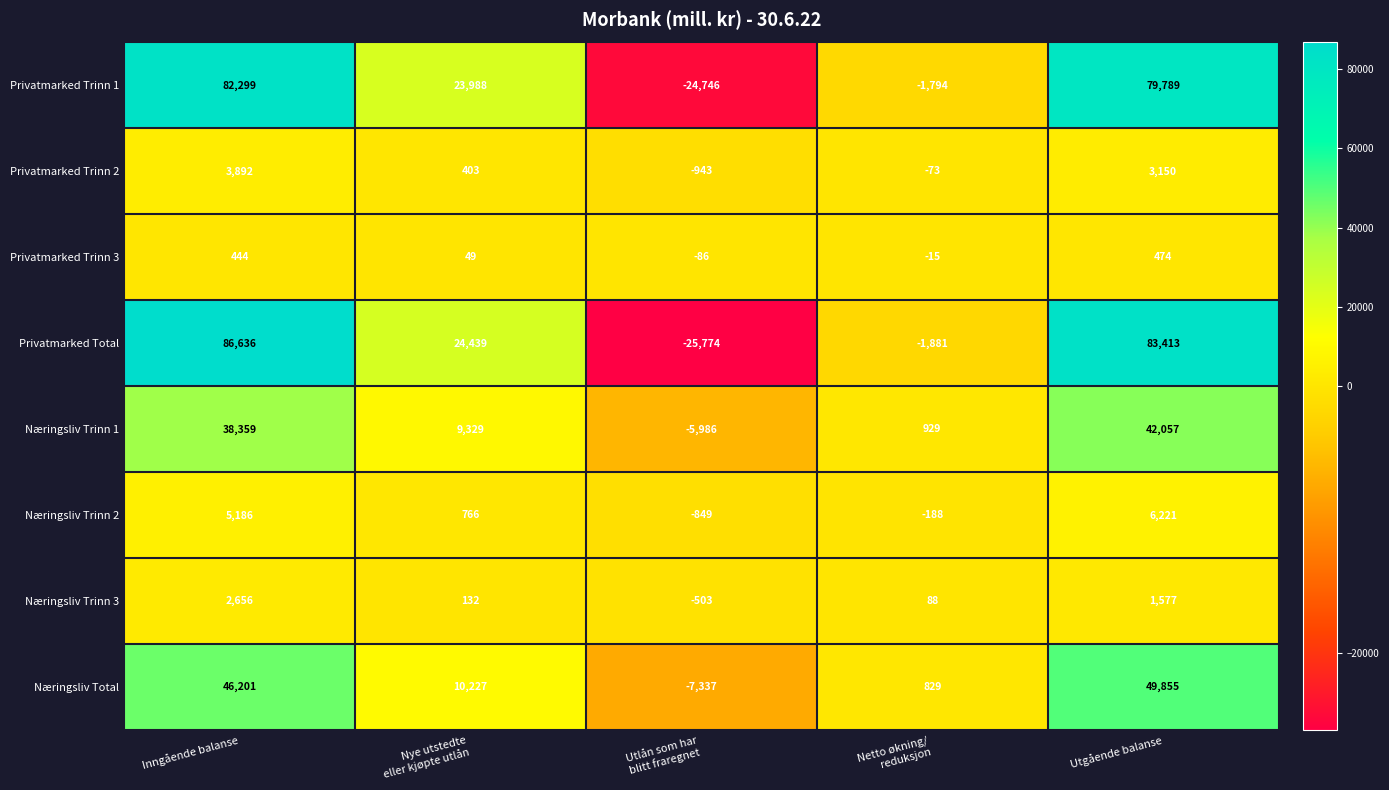

List the series in order of their peak value, highest first.

Privatmarked Total, Privatmarked Trinn 1, Næringsliv Total, Næringsliv Trinn 1, Næringsliv Trinn 2, Privatmarked Trinn 2, Næringsliv Trinn 3, Privatmarked Trinn 3